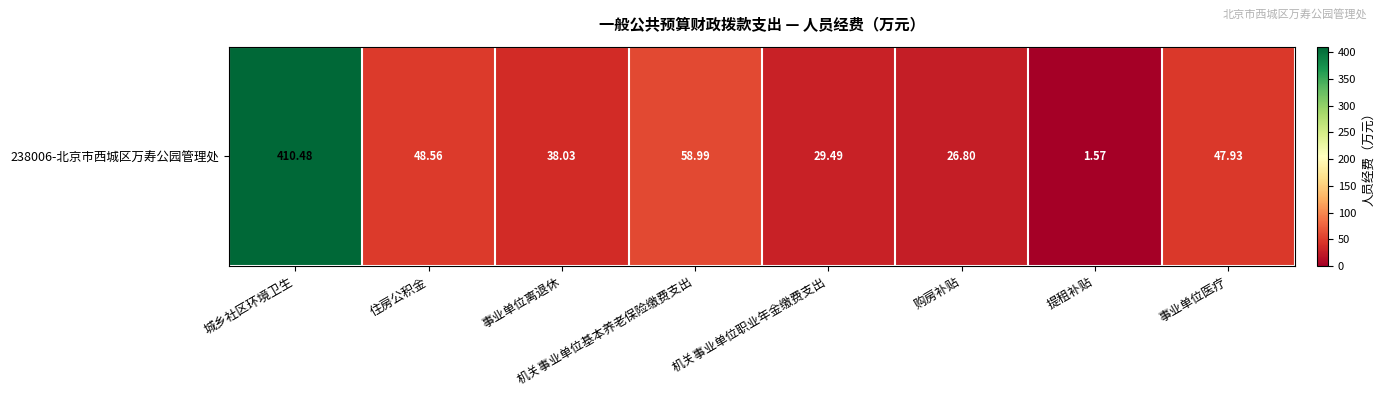

What is the minimum value shown in the chart?

1.6